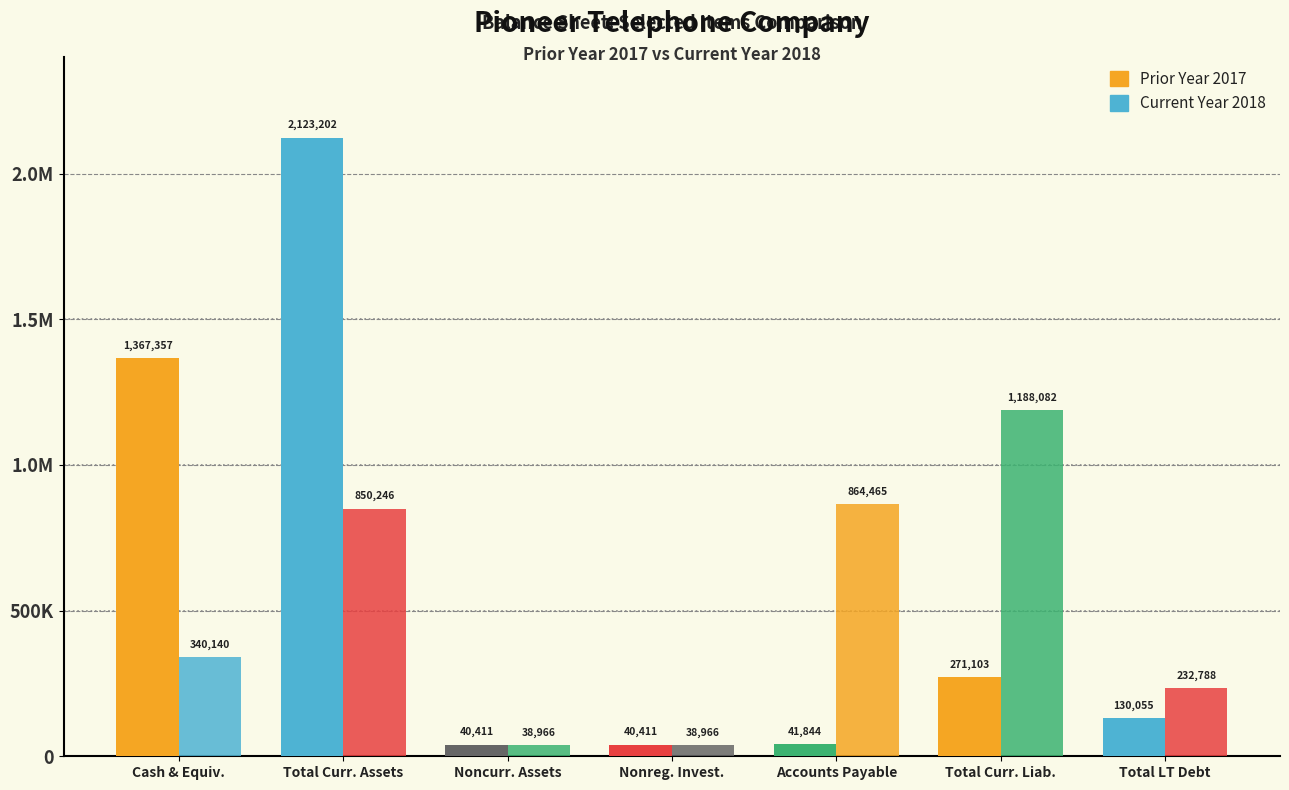

Reading right to left, transcribe all the data shown in this chart.

Prior Year 2017: 130055	271103	41844	40411	40411	2123202	1367357
Current Year 2018: 232788	1188082	864465	38966	38966	850246	340140